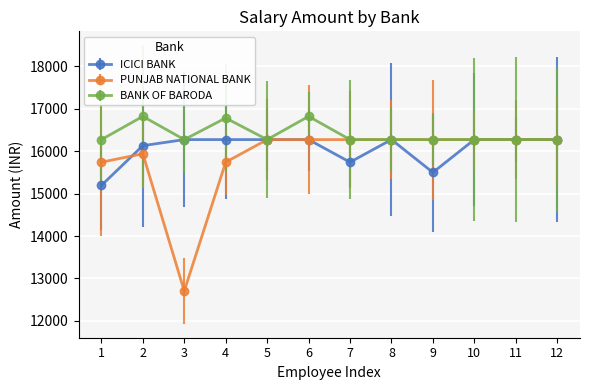

What is the sum of the PUNJAB NATIONAL BANK values at 12 and 11?

32550